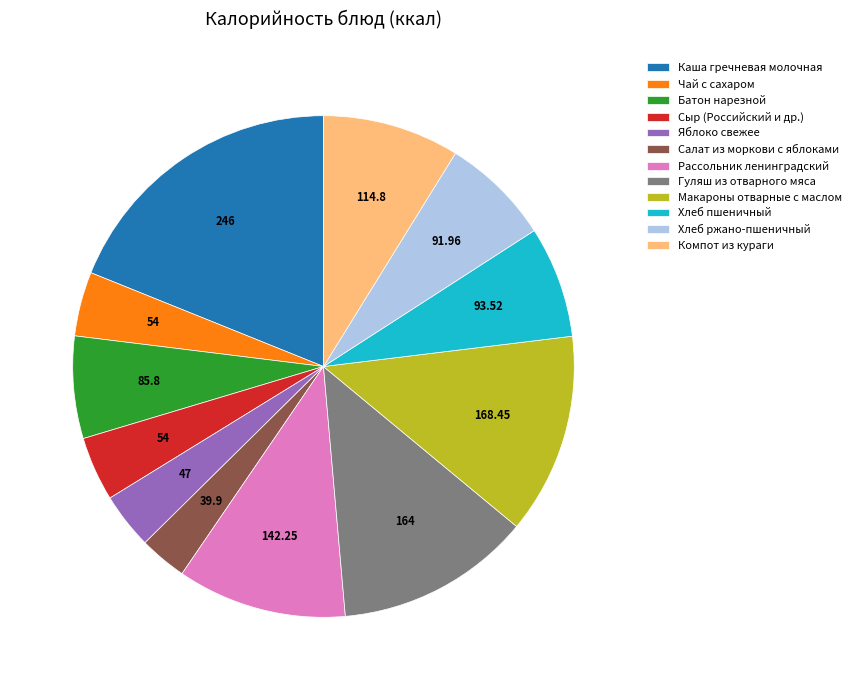

Is the sum of Хлеб ржано-пшеничный and Сыр (Российский и др.) greater than half?

No